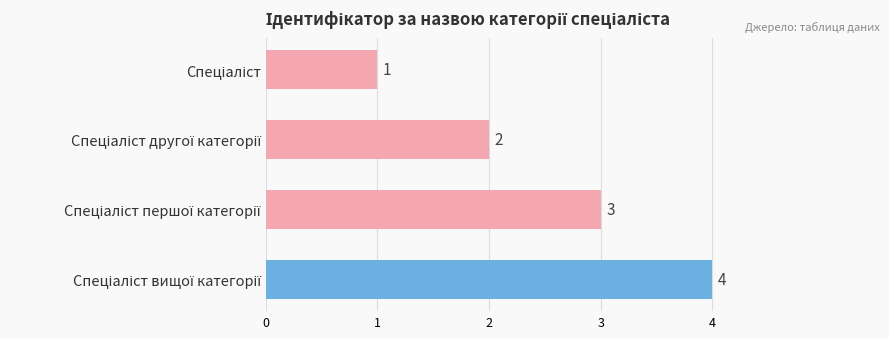

How many values are between 2 and 4?

3